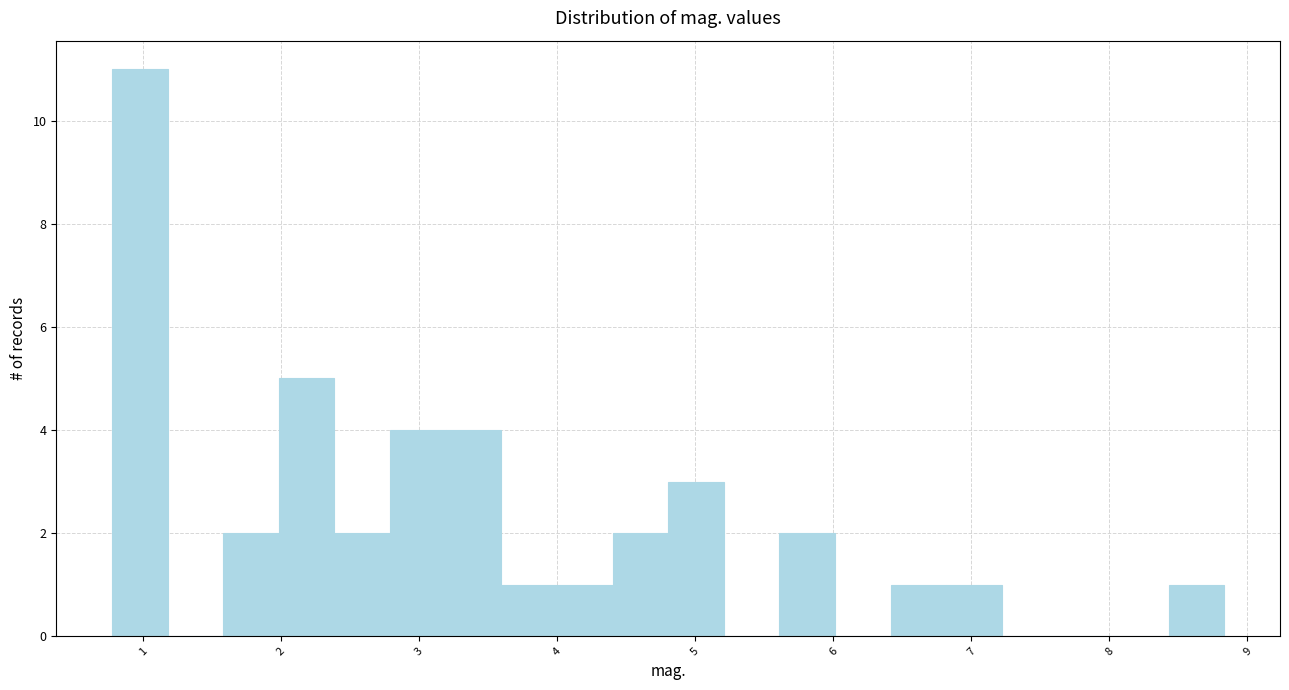

Reading left to right, transcribe this chart: for each bar, give the range it covers on the x-axis and its height. Neither the bar edges nor the heights are printed on the chart, so give them approximately, as read against the axes.

0.8 to 1.2: 11
1.2 to 1.6: 0
1.6 to 2.0: 2
2.0 to 2.4: 5
2.4 to 2.8: 2
2.8 to 3.2: 4
3.2 to 3.6: 4
3.6 to 4.0: 1
4.0 to 4.4: 1
4.4 to 4.8: 2
4.8 to 5.2: 3
5.2 to 5.6: 0
5.6 to 6.0: 2
6.0 to 6.4: 0
6.4 to 6.8: 1
6.8 to 7.2: 1
7.2 to 7.6: 0
7.6 to 8.0: 0
8.0 to 8.4: 0
8.4 to 8.8: 1